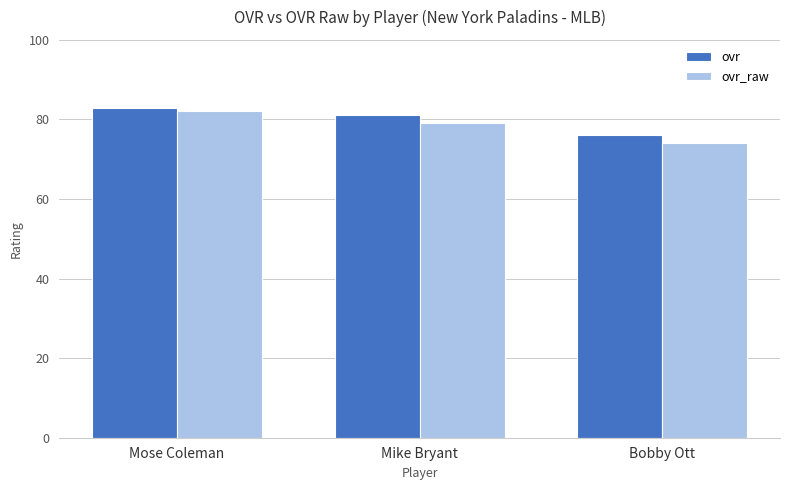

The ovr_raw series shows 79 at Mike Bryant. True or false?

True